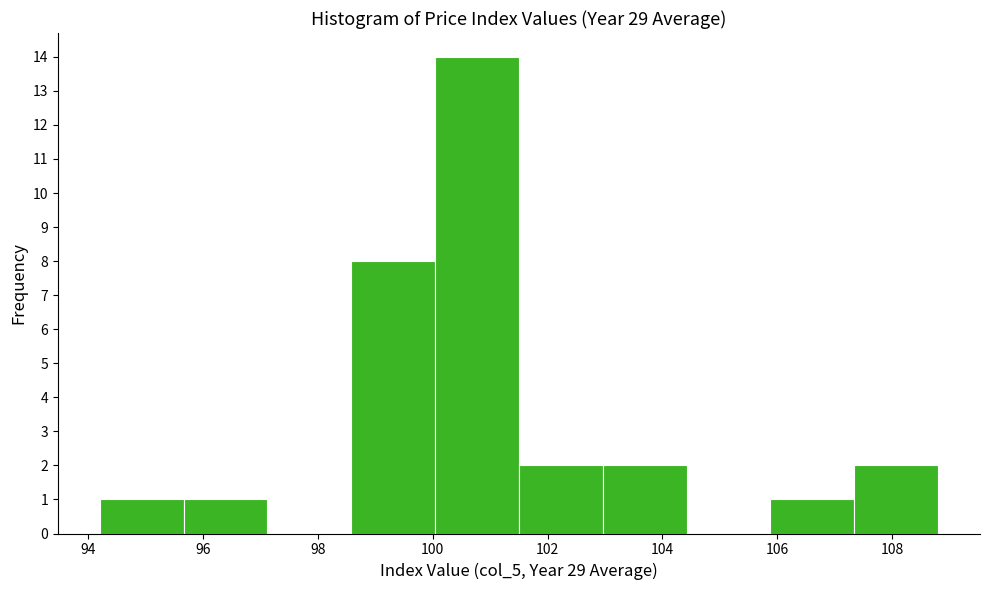

How tall is the bar that spans 95.66 to 97.12 on the x-axis? Neither the bar edges nor the heights are printed on the chart, so give them approximately, as read against the axes.

1